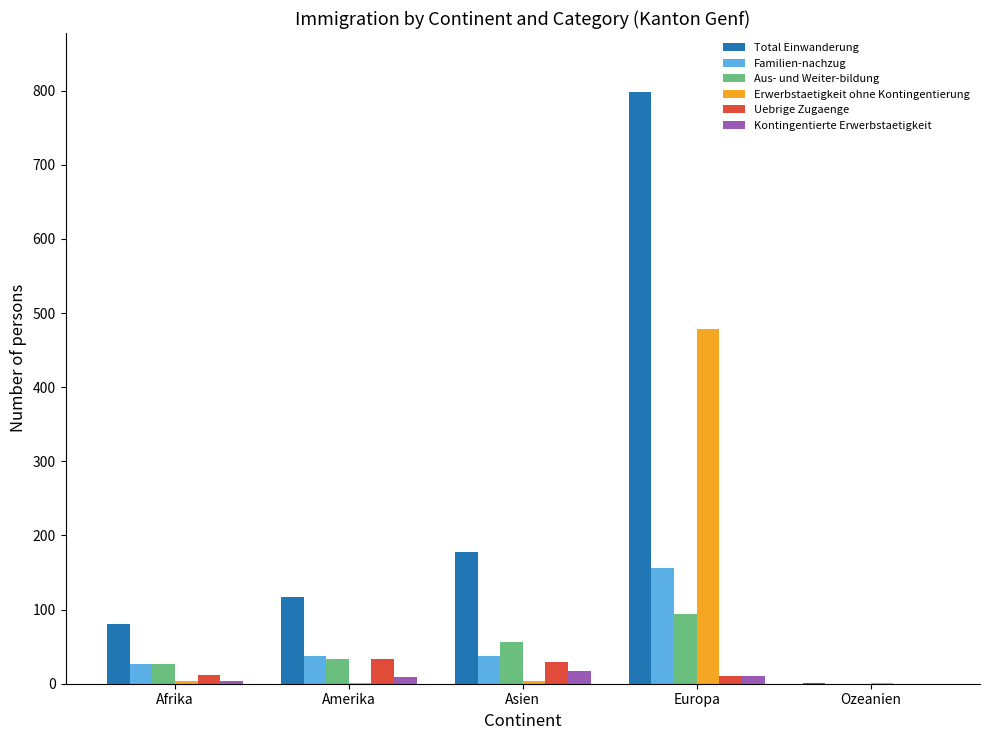

Which series has the largest total across all categories?

Total Einwanderung